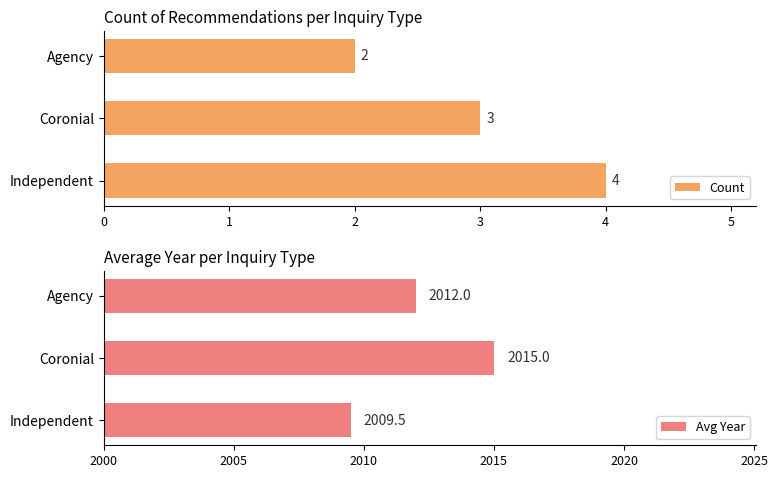

What is the sum of all Count values?

9